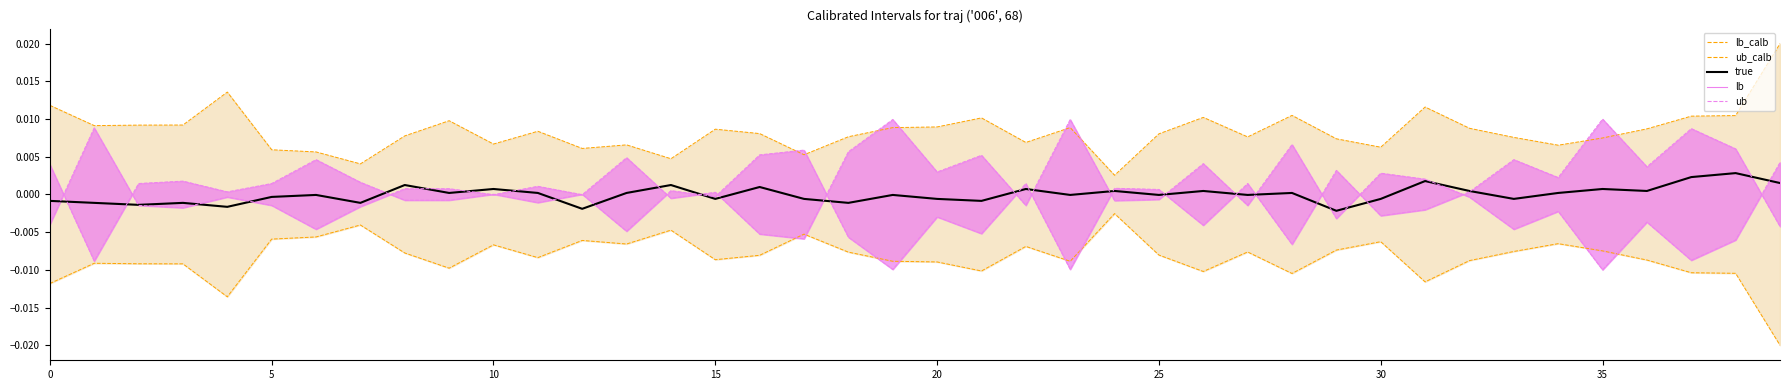

Is this an area chart (filled region under the line)?

No